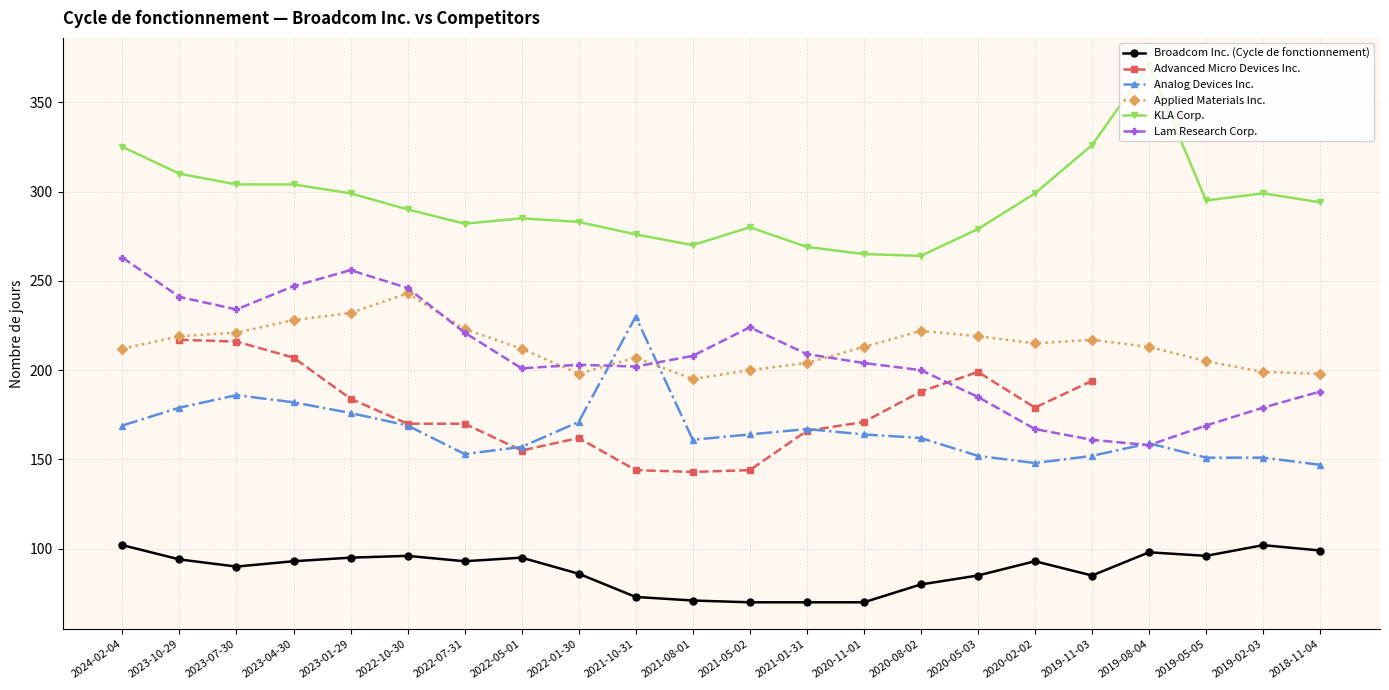

What is the difference between the second highest and minimum values in the Lam Research Corp. series?

98